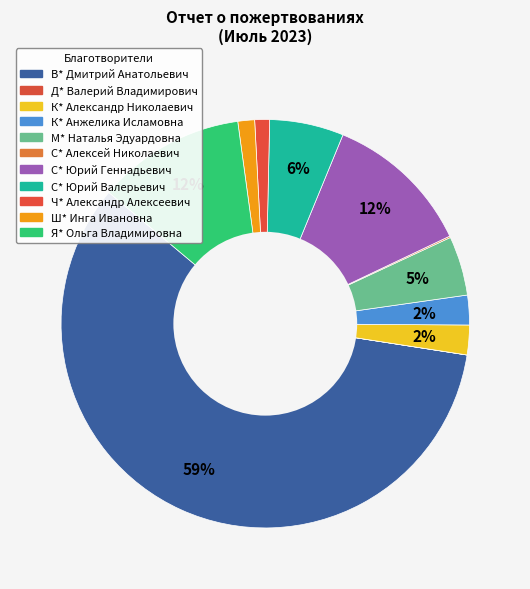

Count the number of slices in the pie.

11